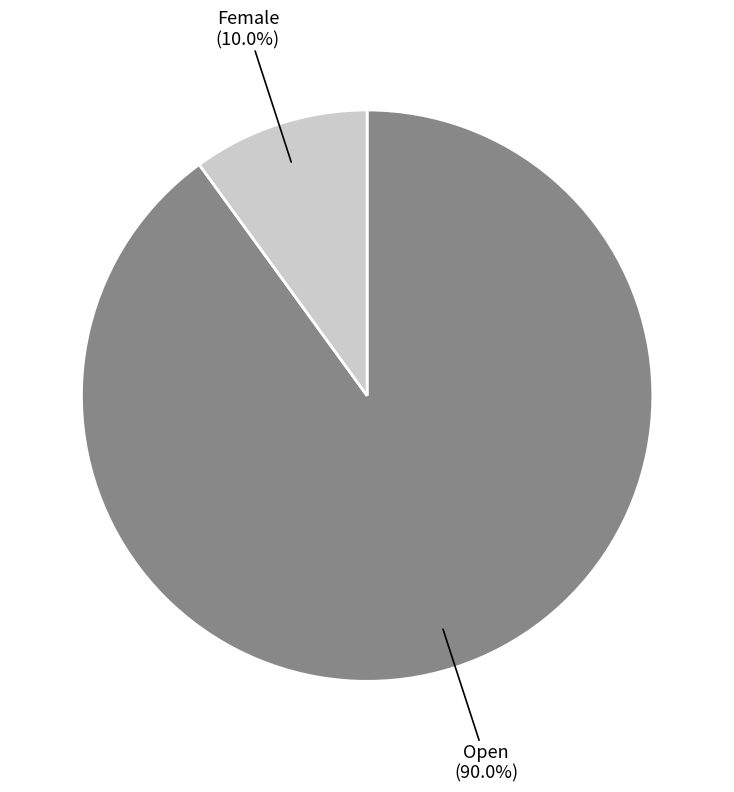

Is there any slice that represents more than half of the pie?

Yes